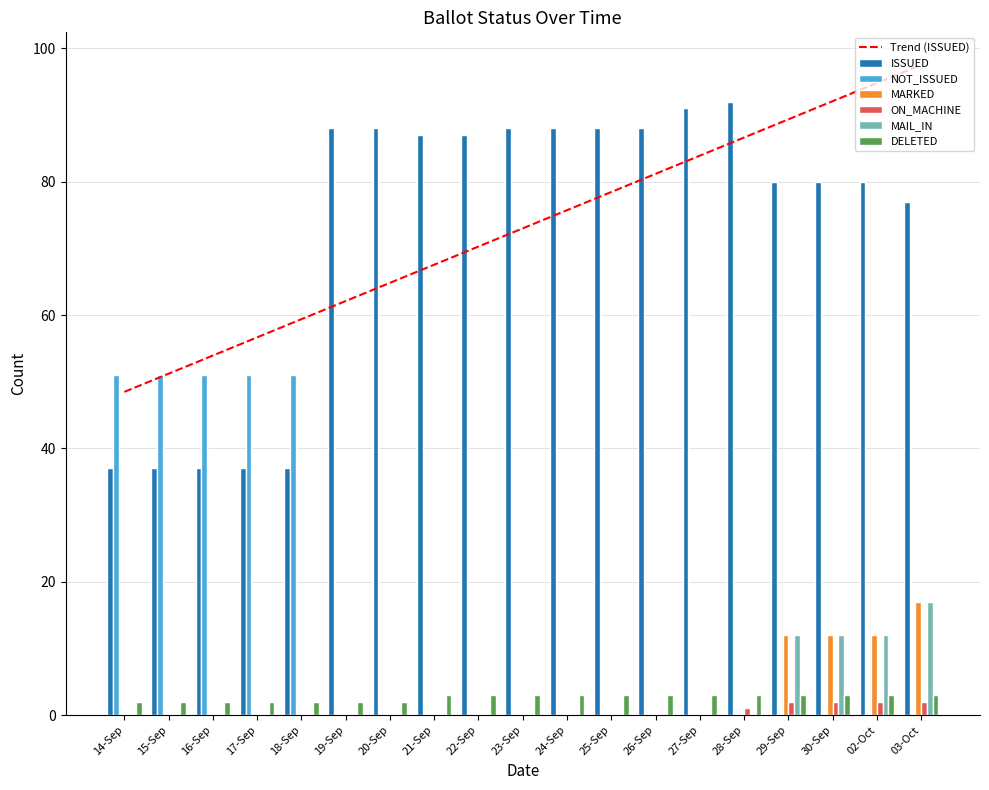

How many distinct data groups are displayed?

6